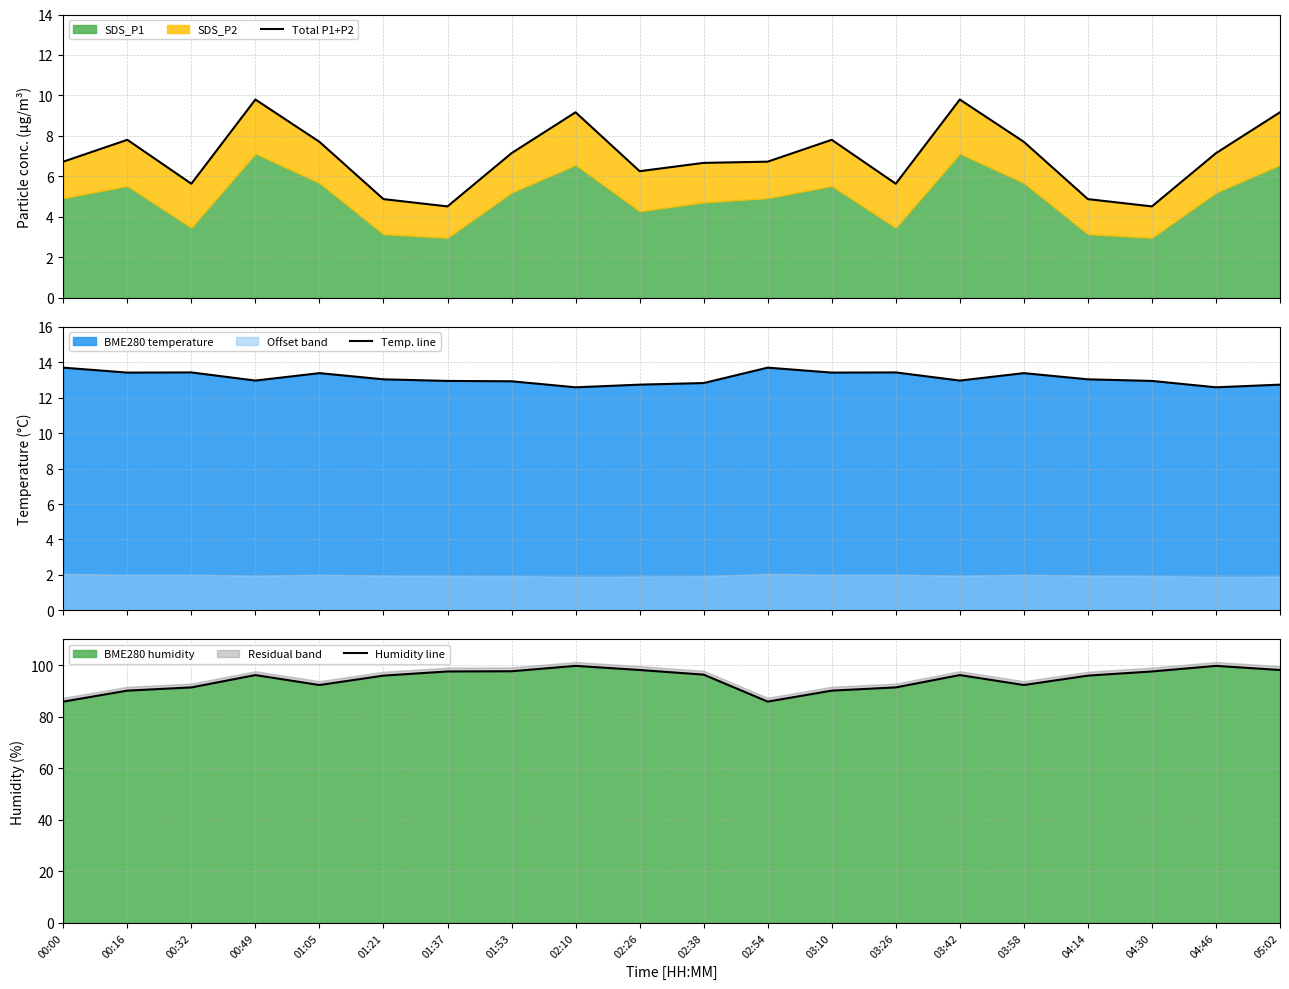

Where does the Temp. line series first go above 13?

00:00